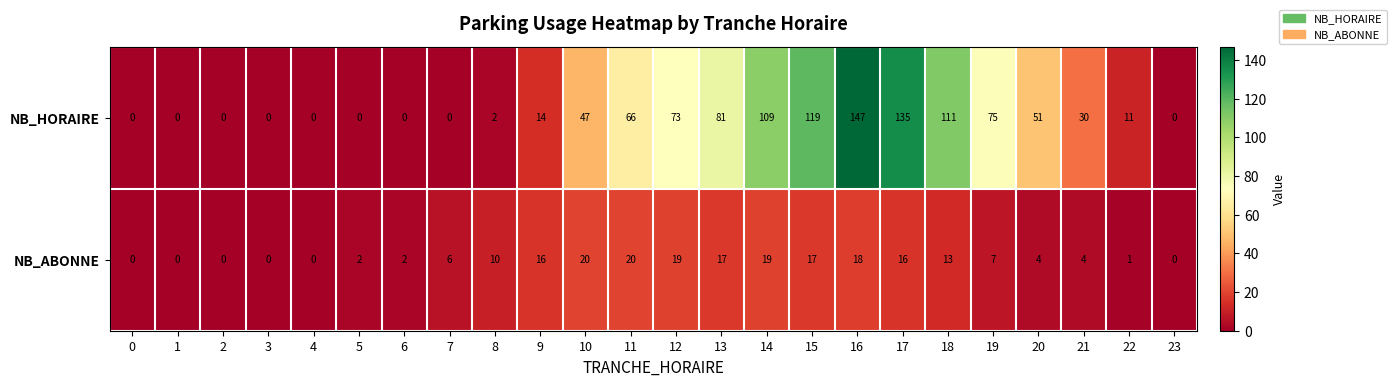

Rank the series by their maximum value, from lowest to highest.

NB_ABONNE, NB_HORAIRE